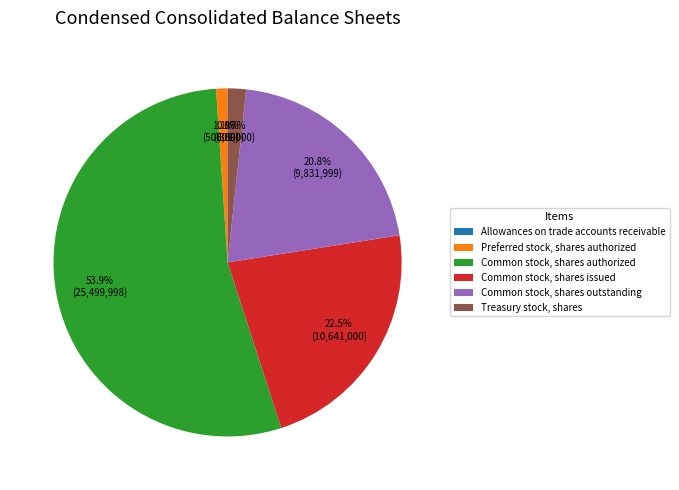

To the nearest percent, what percentage of the pie is Common stock, shares authorized?

54%